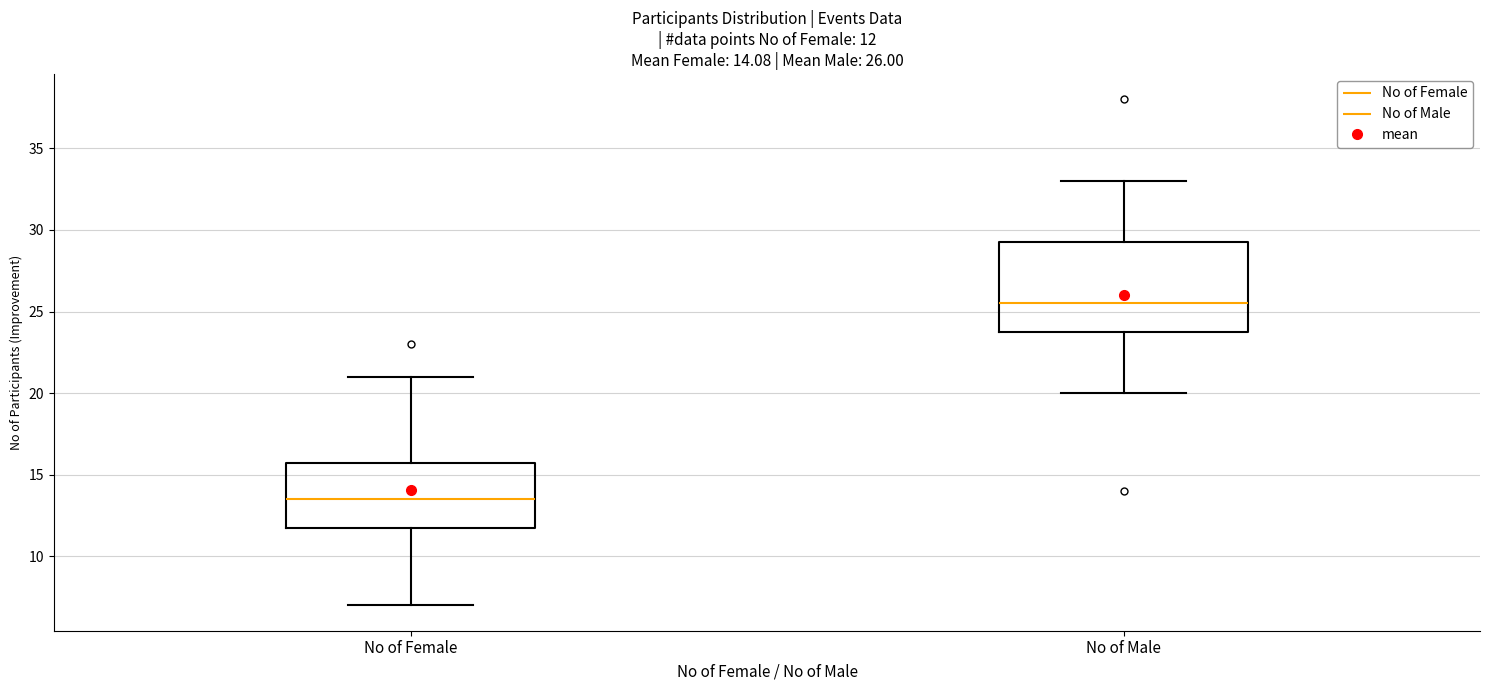

Which box's median line is the lowest?

No of Female